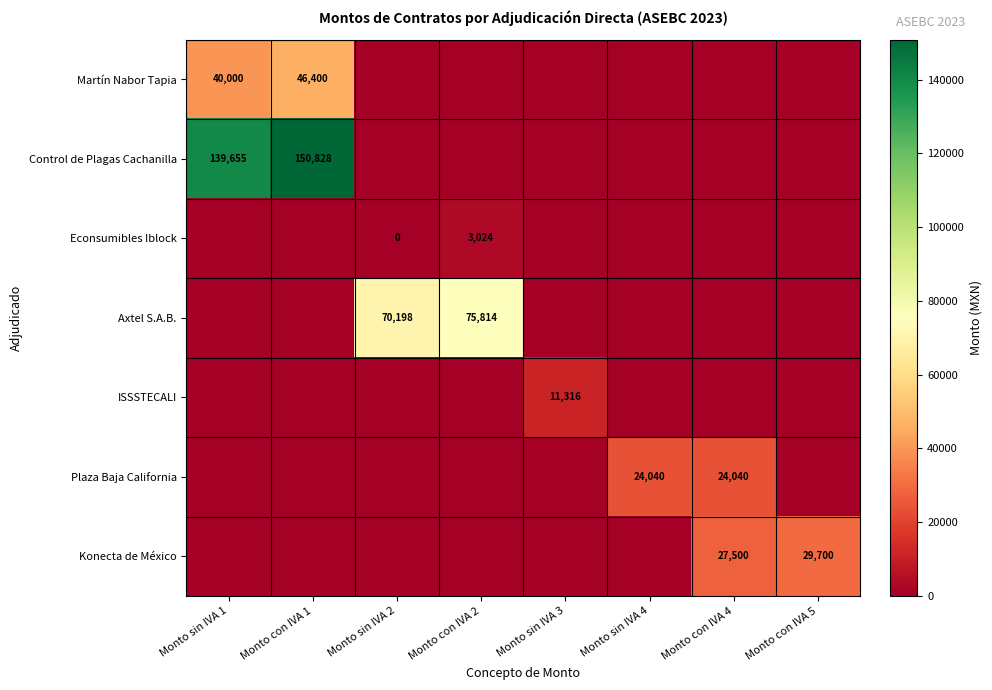

The Plaza Baja California series shows 24040 at Monto con IVA 4. True or false?

True